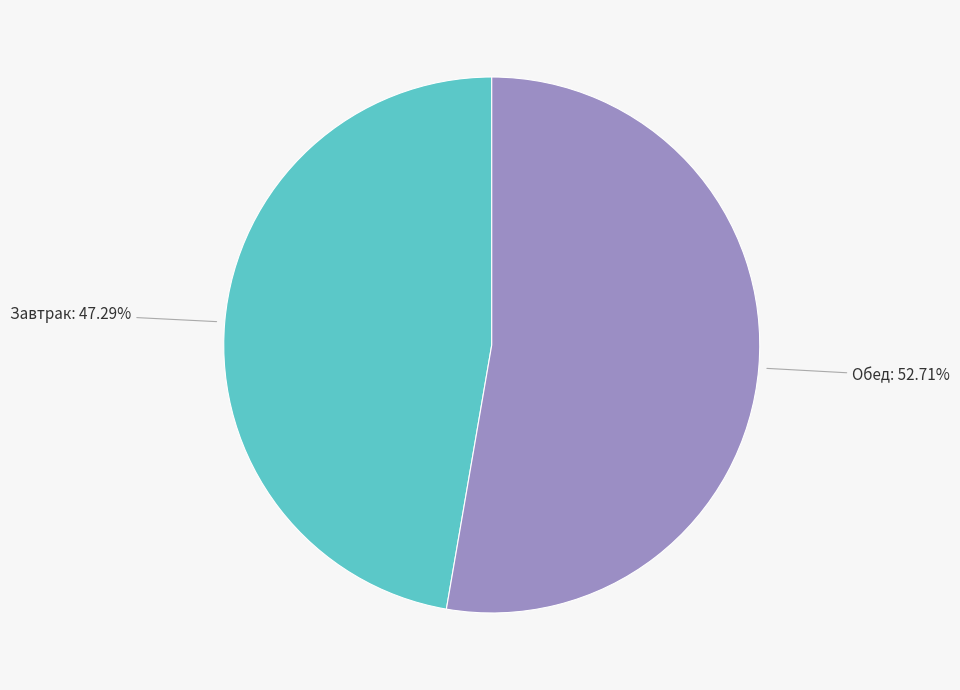

Is there any slice that represents more than half of the pie?

Yes